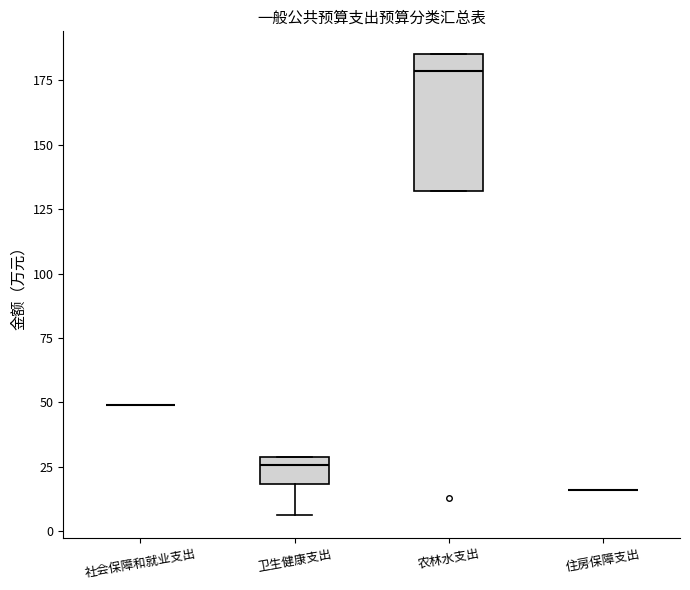

Reading left to right, read every box against the y-axis: the position of its median line, the range the box covers, and the ends of its whiskers. The values are not printed on the chart, so give them approximately, as read against the axis.

社会保障和就业支出: box collapsed to a line at 50, whiskers 50 to 50
卫生健康支出: median 25, box 20 to 30, whiskers 5 to 30
农林水支出: median 180, box 130 to 185, whiskers 130 to 185
住房保障支出: box collapsed to a line at 15, whiskers 15 to 15